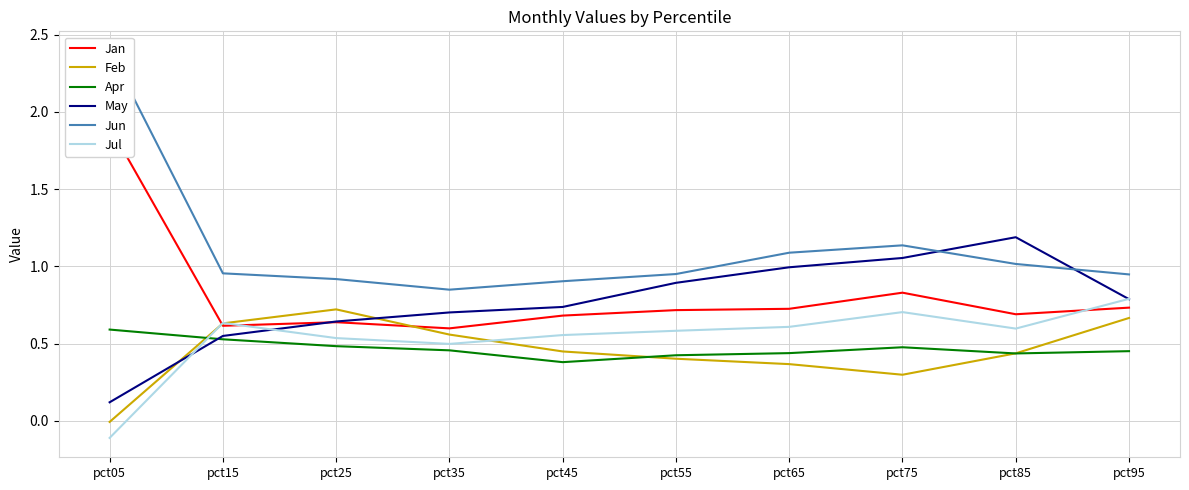

Does the chart display data point markers on the line(s)?

No